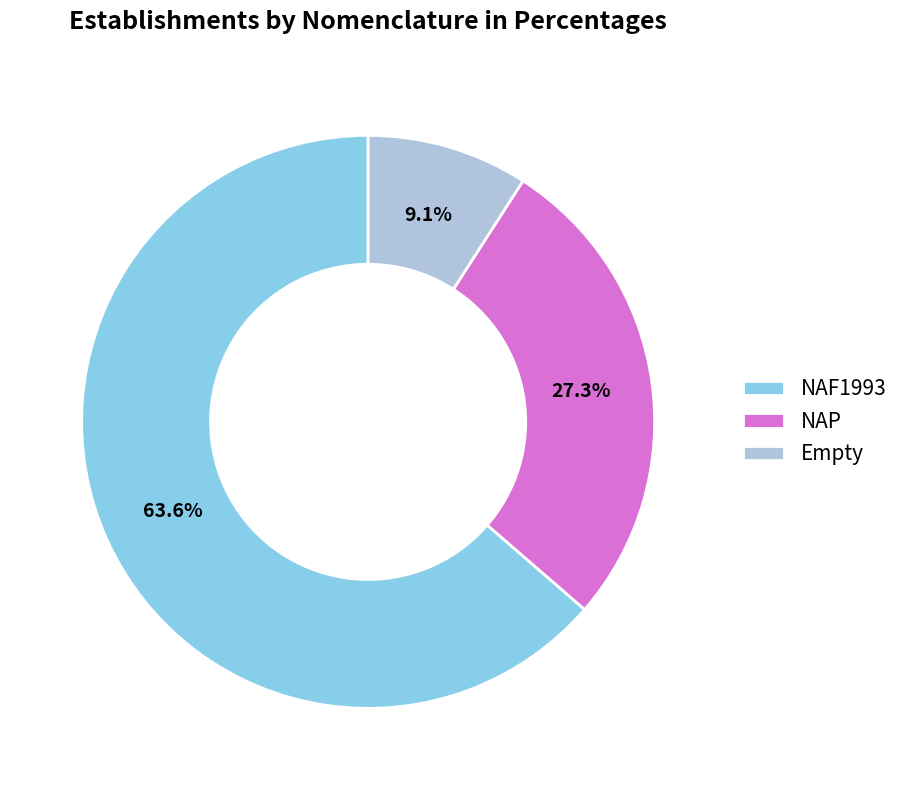

Rank the categories by value from lowest to highest.

Empty, NAP, NAF1993